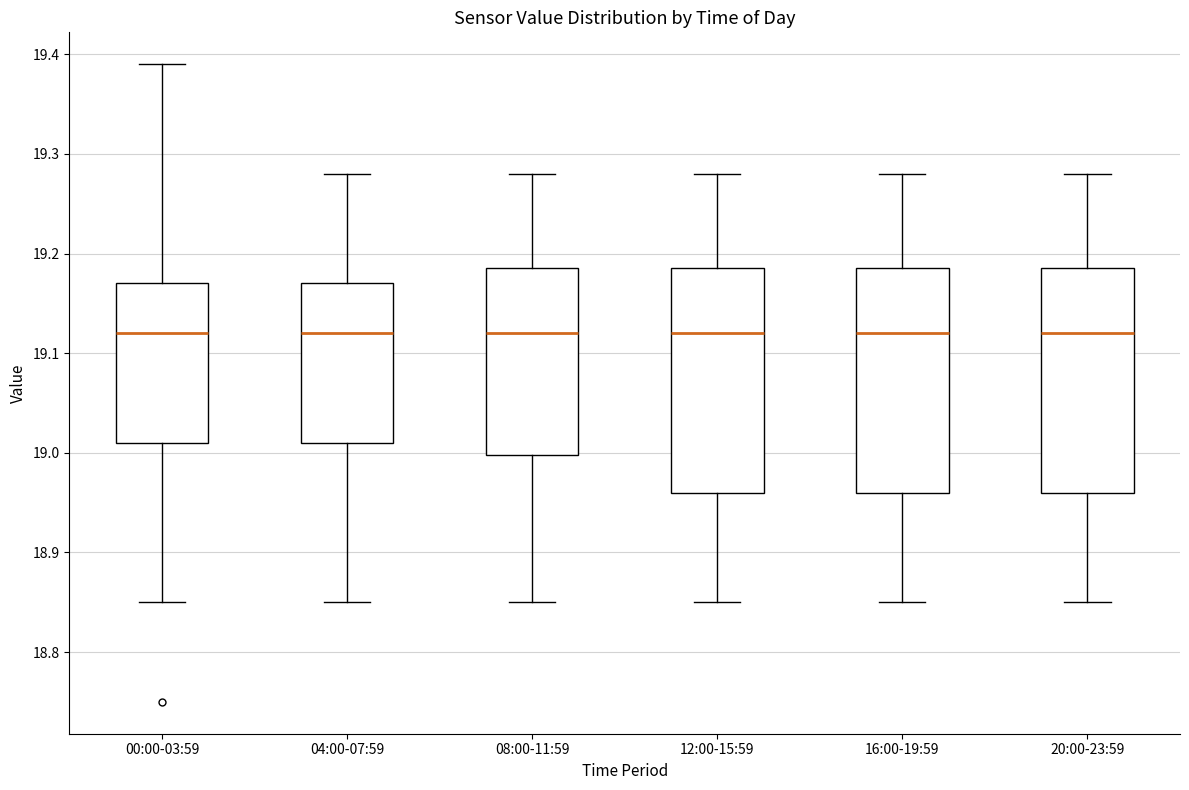

Reading left to right, read every box against the y-axis: the position of its median line, the range the box covers, and the ends of its whiskers. The values are not printed on the chart, so give them approximately, as read against the axis.

00:00-03:59: median 19.12, box 19.01 to 19.17, whiskers 18.85 to 19.39
04:00-07:59: median 19.12, box 19.01 to 19.17, whiskers 18.85 to 19.28
08:00-11:59: median 19.12, box 19.00 to 19.19, whiskers 18.85 to 19.28
12:00-15:59: median 19.12, box 18.96 to 19.19, whiskers 18.85 to 19.28
16:00-19:59: median 19.12, box 18.96 to 19.19, whiskers 18.85 to 19.28
20:00-23:59: median 19.12, box 18.96 to 19.19, whiskers 18.85 to 19.28